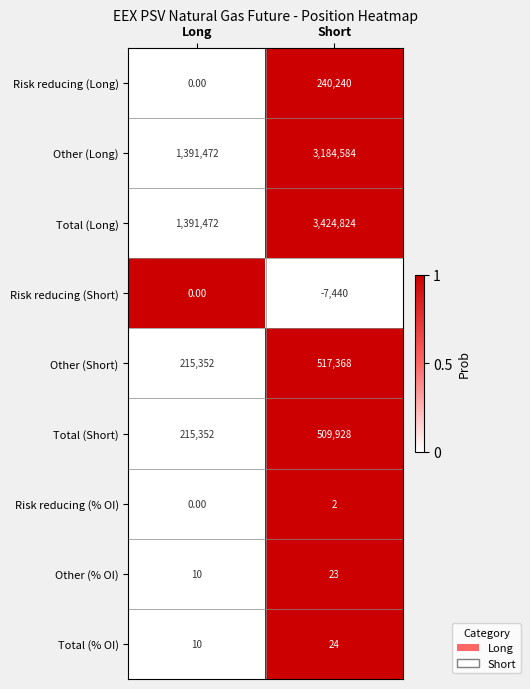

At how many categories does at least one series exceed 0?

2